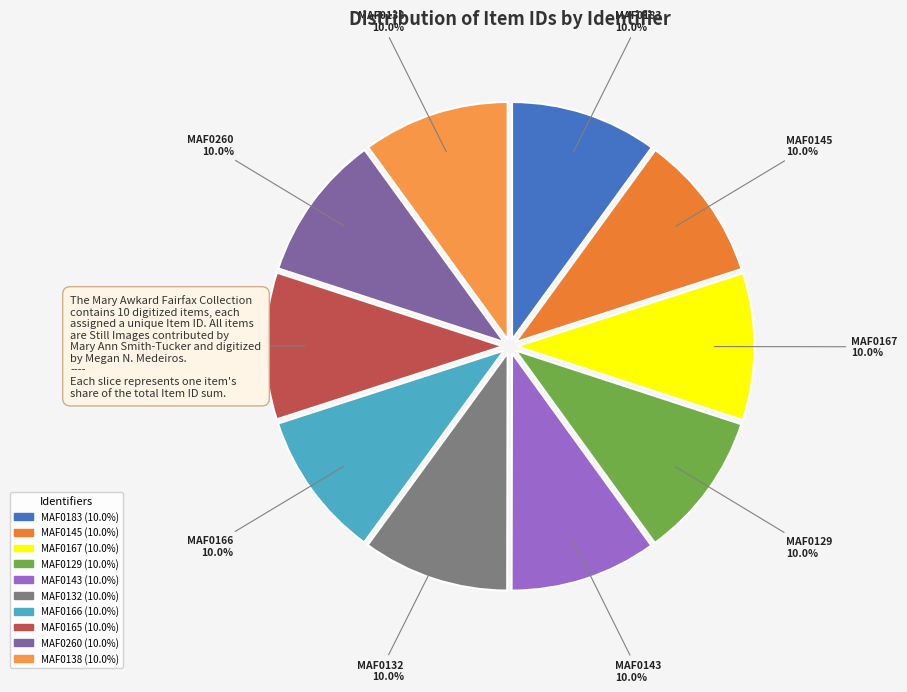

Do MAF0166 and MAF0167 together represent more than half of the pie?

No